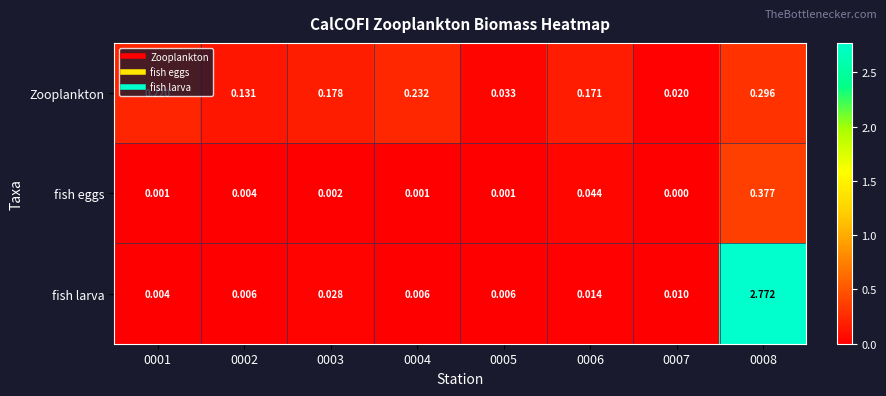

List the series in order of their overall mean, lowest first.

fish eggs, Zooplankton, fish larva